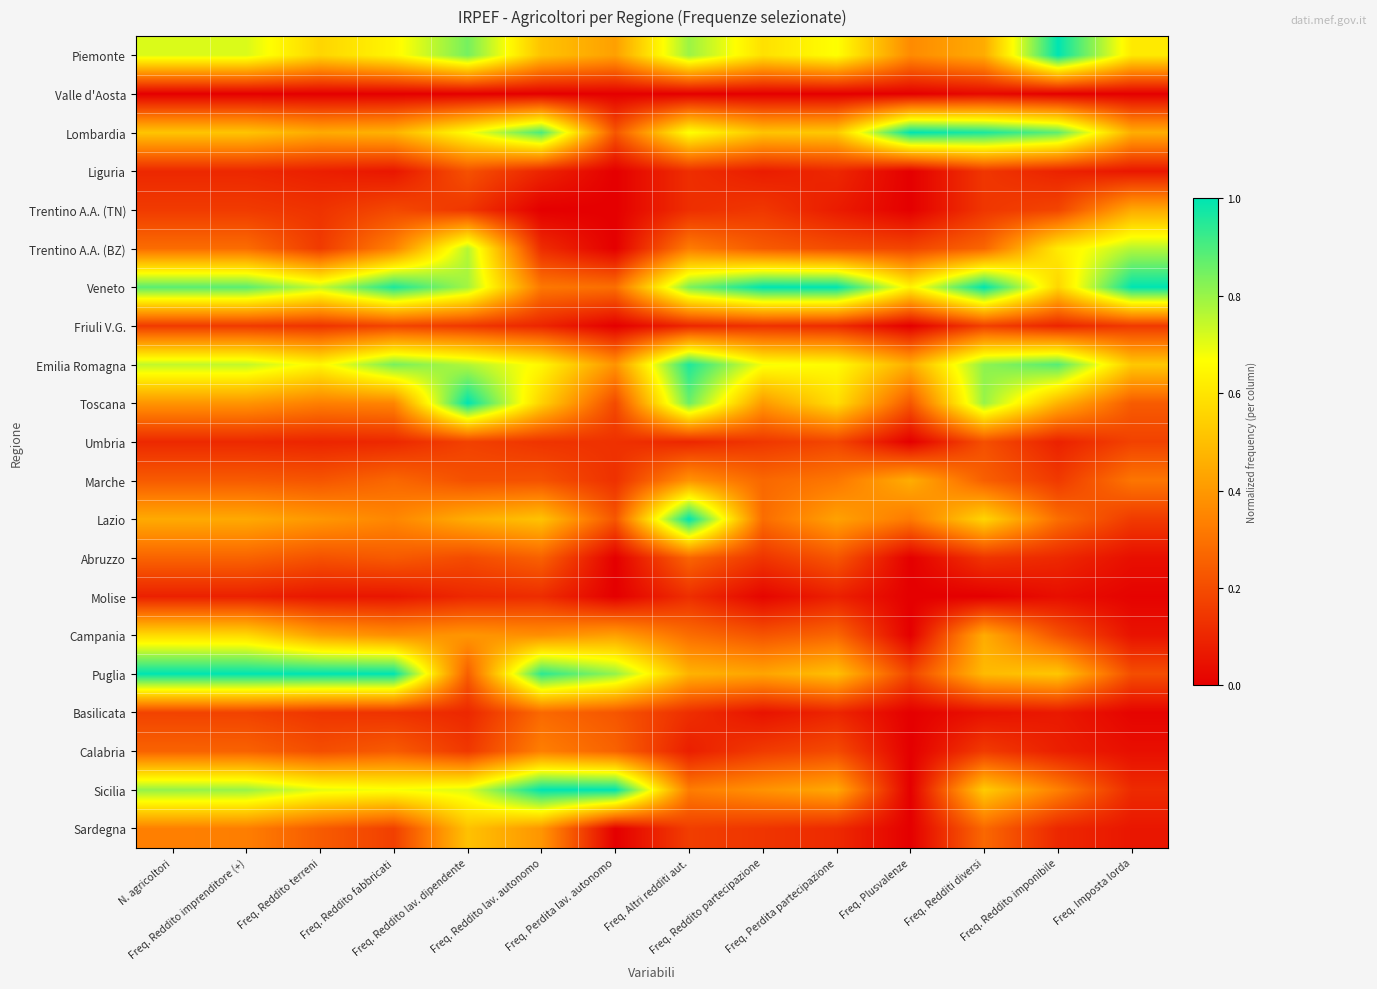

Between Freq. Imposta lorda and Freq. Reddito terreni, which is larger?

Freq. Imposta lorda